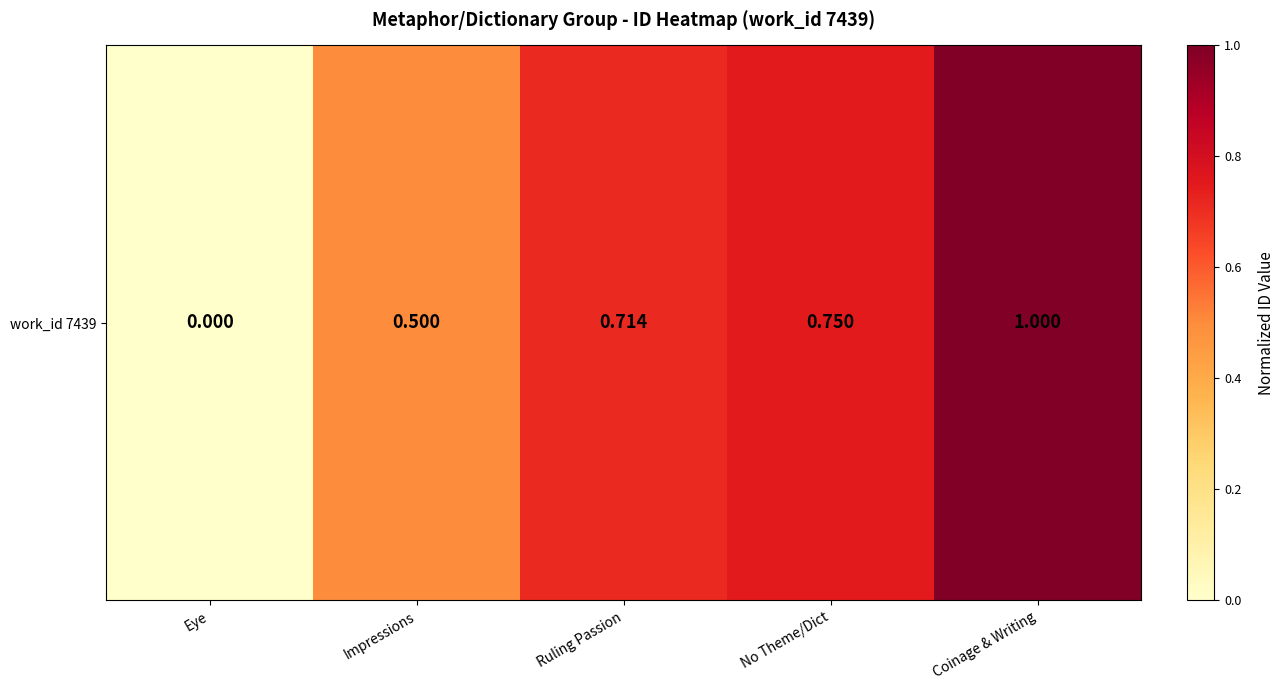

Which has a higher value, Impressions or No Theme/Dict?

No Theme/Dict